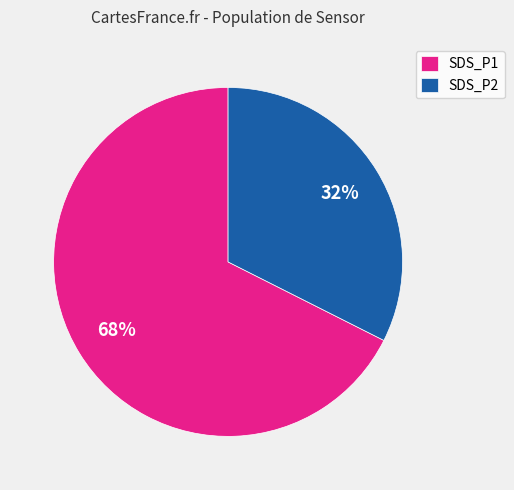

What is the ratio of the value at SDS_P2 to the value at SDS_P1?

0.5